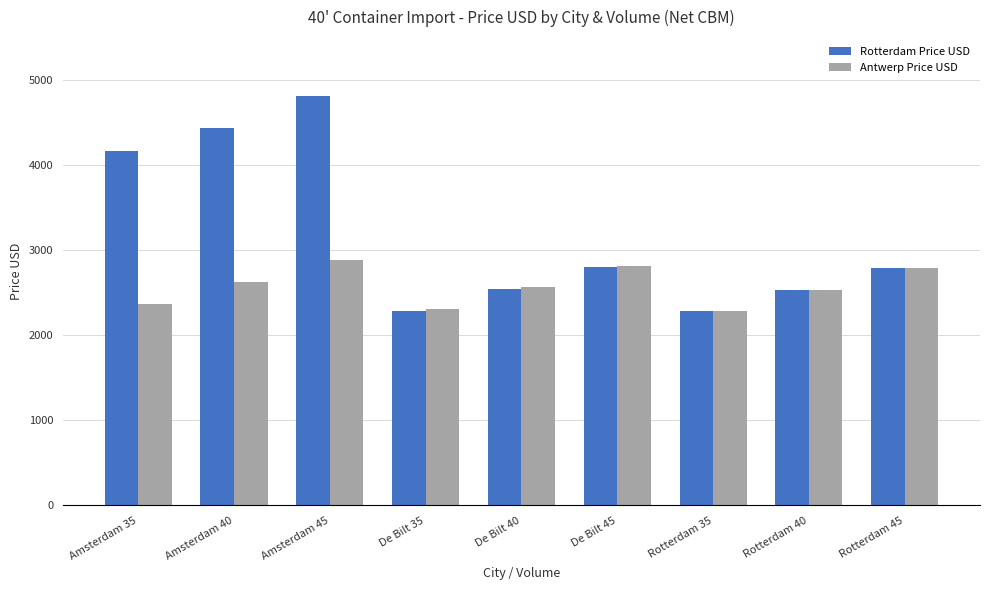

Read the Rotterdam Price USD value at De Bilt 40, to the nearest 100.

2500